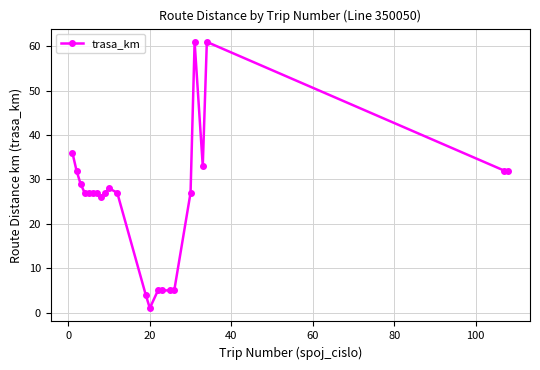

True or false: the data has more than 1 interior local peaks.

True